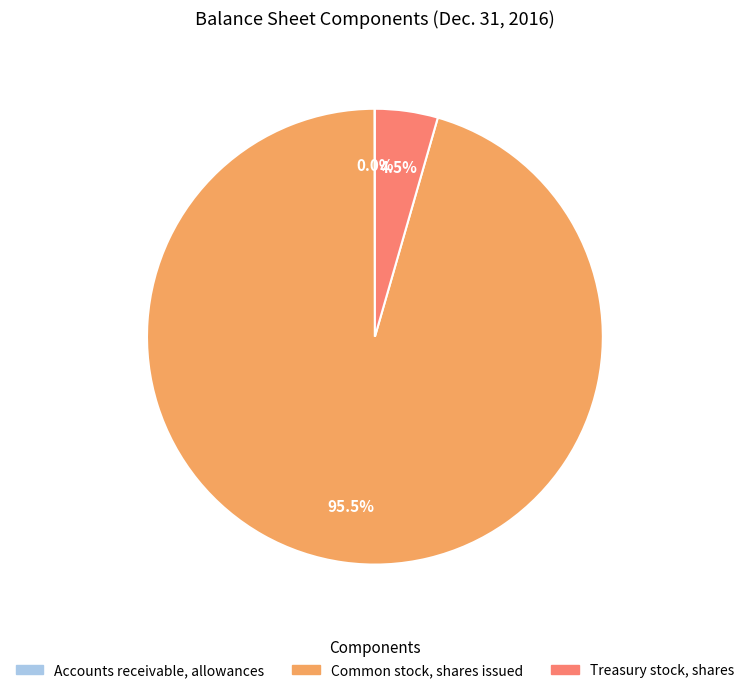

Which has a higher value, Treasury stock, shares or Common stock, shares issued?

Common stock, shares issued